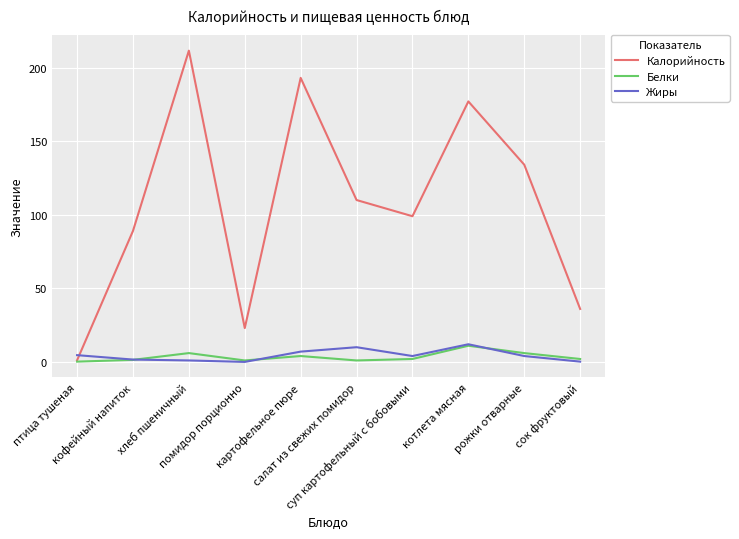

Which series has the widest spread of values?

Калорийность